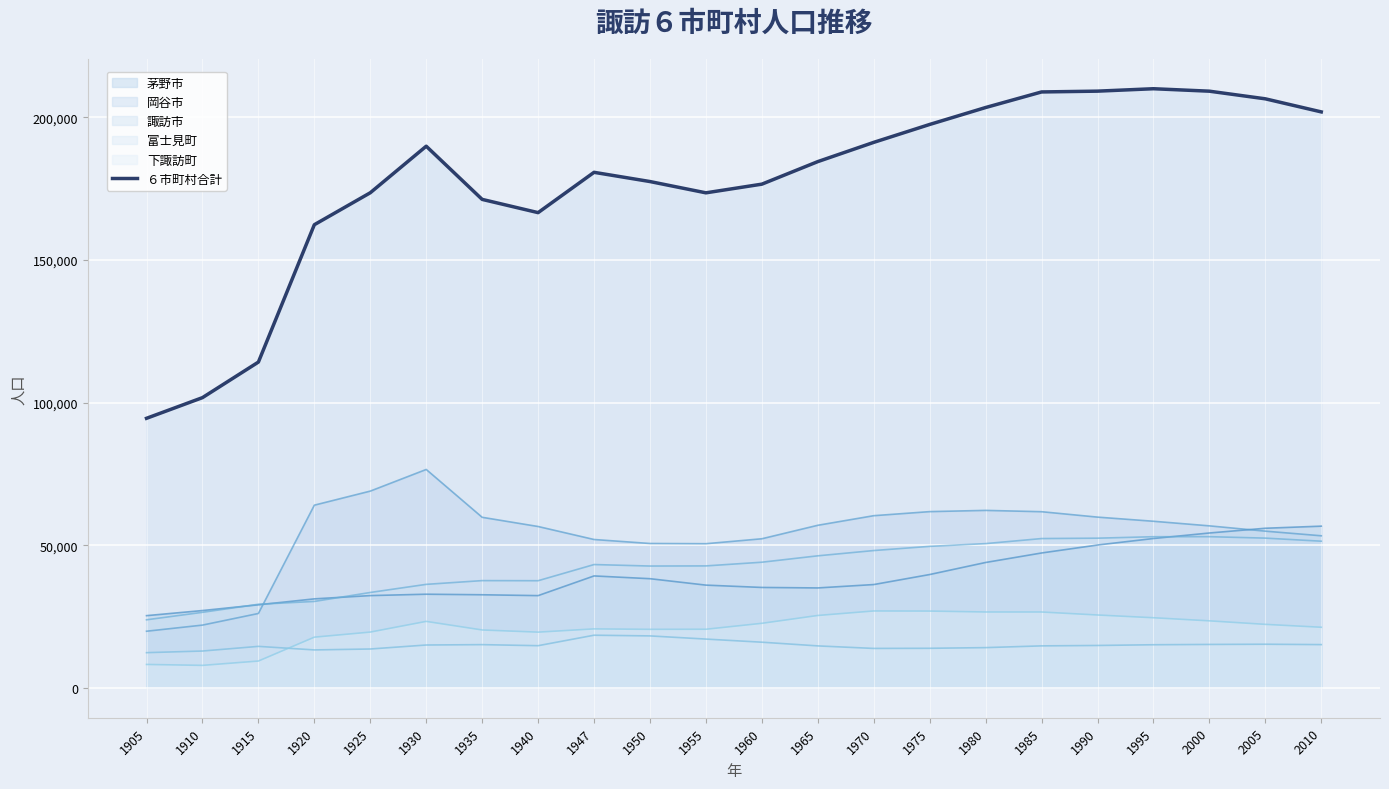

Which has a higher value, 1995 or 1915?

1995